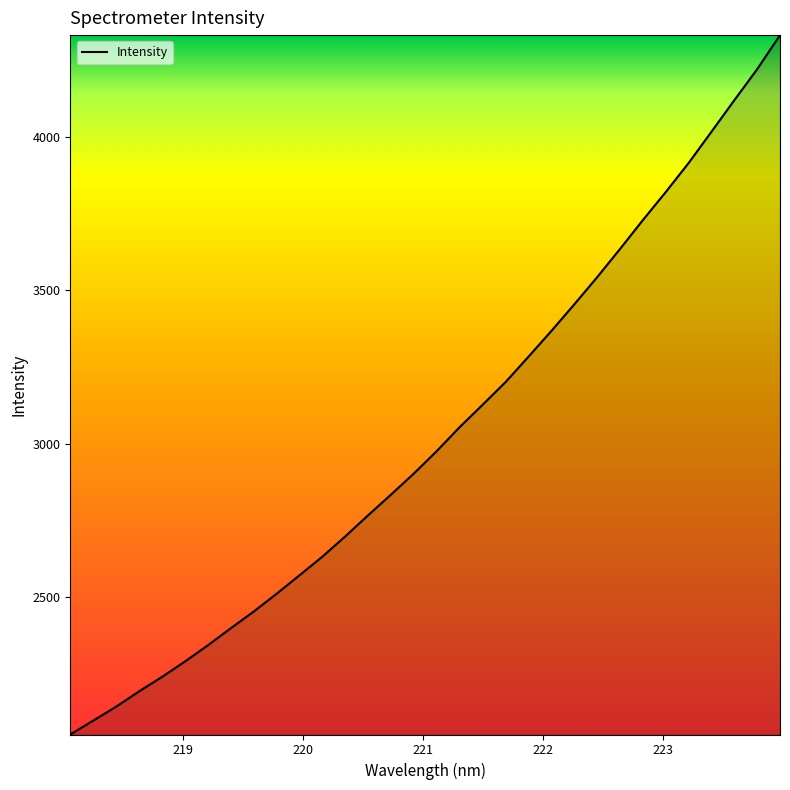

Reading left to right, transcribe all the data shown in this chart.

2052.6	2097.8	2143.2	2193.0	2240.1	2290.2	2342.9	2398.6	2452.8	2510.9	2571.0	2631.8	2697.8	2766.8	2834.2	2902.9	2976.2	3054.1	3126.7	3200.4	3283.0	3366.8	3453.3	3541.8	3633.8	3728.0	3819.4	3913.9	4015.9	4118.6	4219.8	4330.9